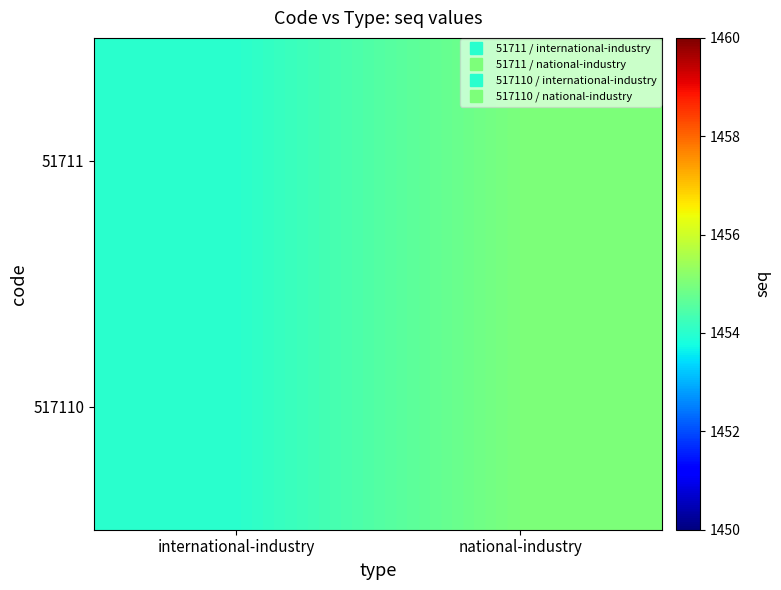

Between national-industry and international-industry, which is larger?

national-industry